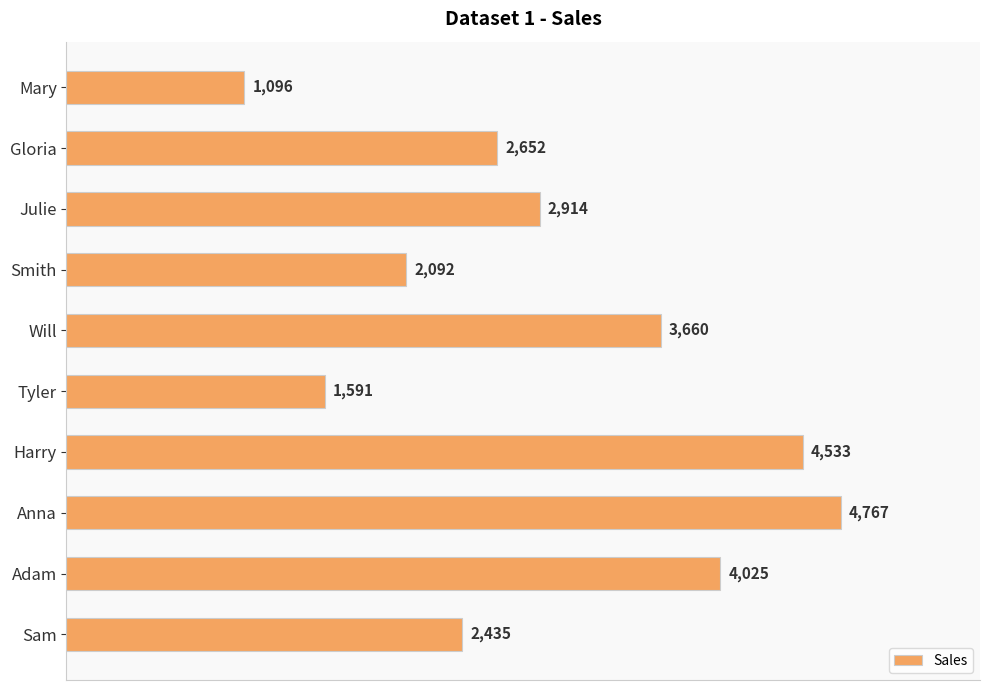

At which label is the value closest to 2931?

Julie